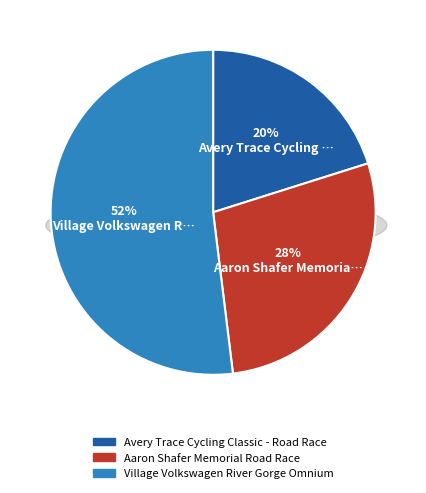

Which slice represents more than half of the pie?

Village Volkswagen River Gorge Omnium